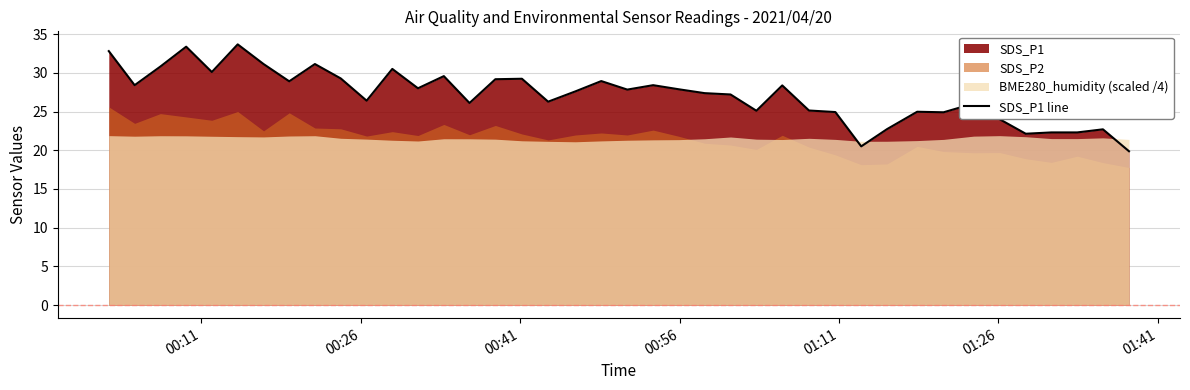

What is the minimum value for SDS_P1 line?

19.9